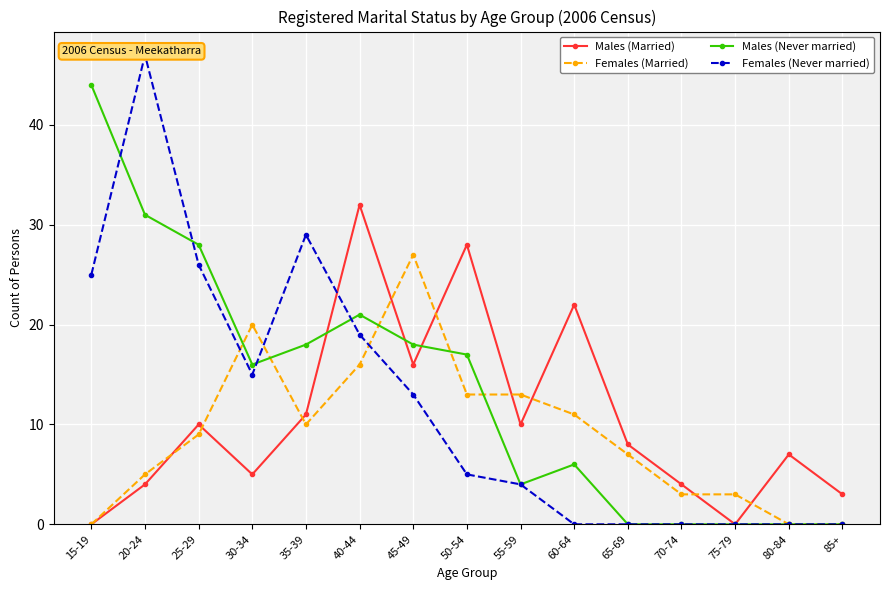

Which series has the widest spread of values?

Females (Never married)